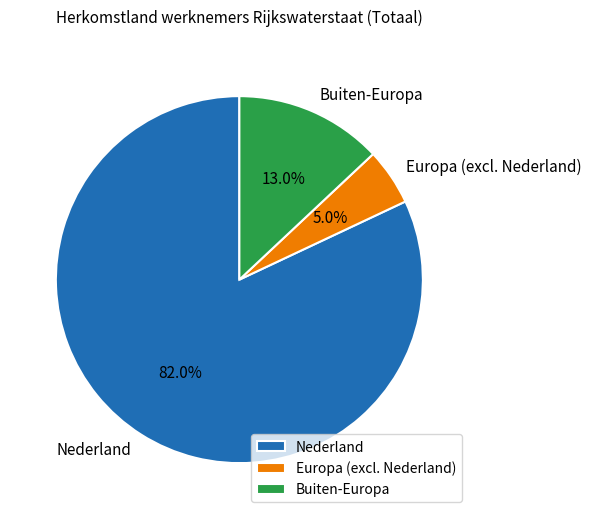

What is the majority slice?

Nederland